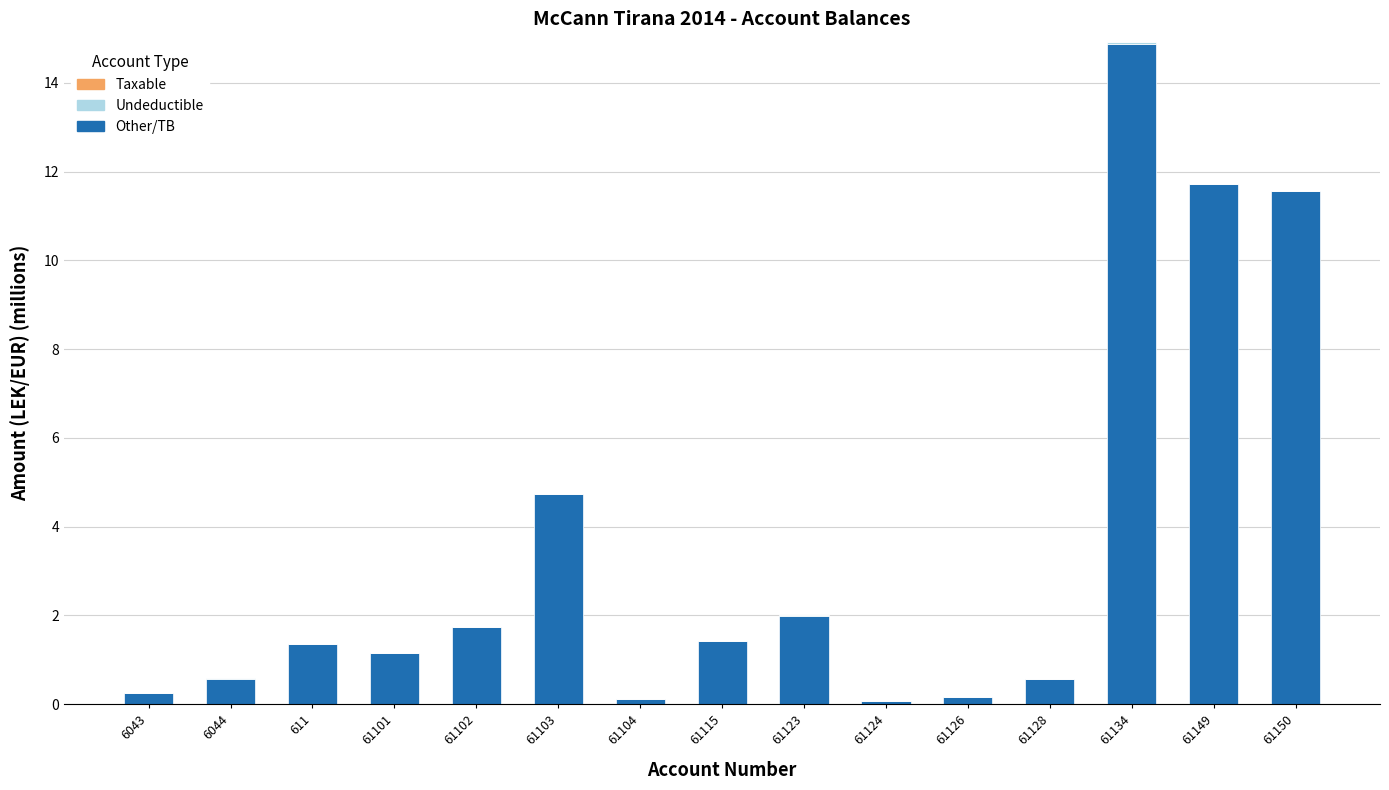

Where is Taxable nearest to the value 7?

61103